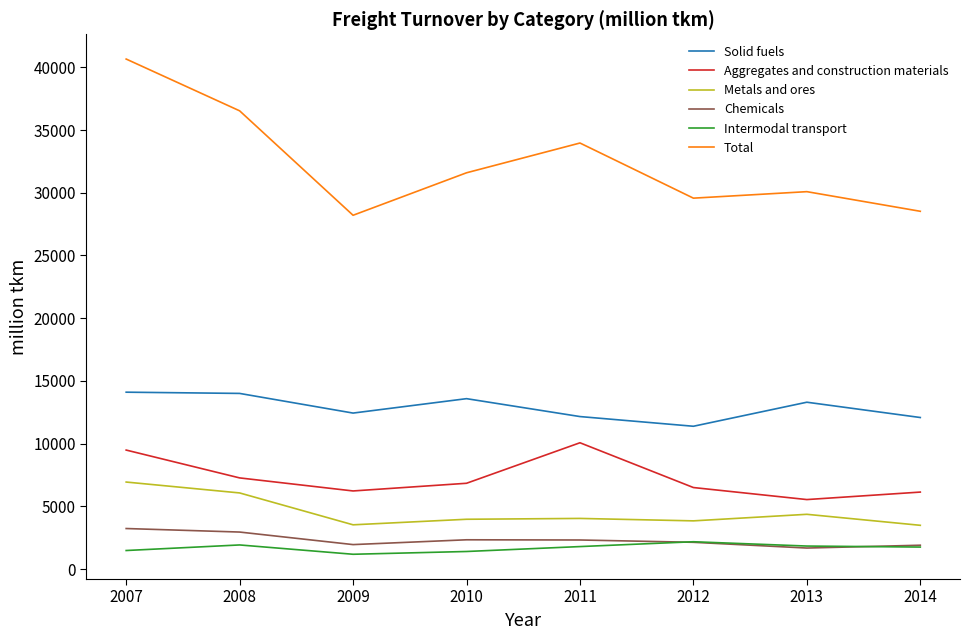

Count the number of data series in this chart.

6